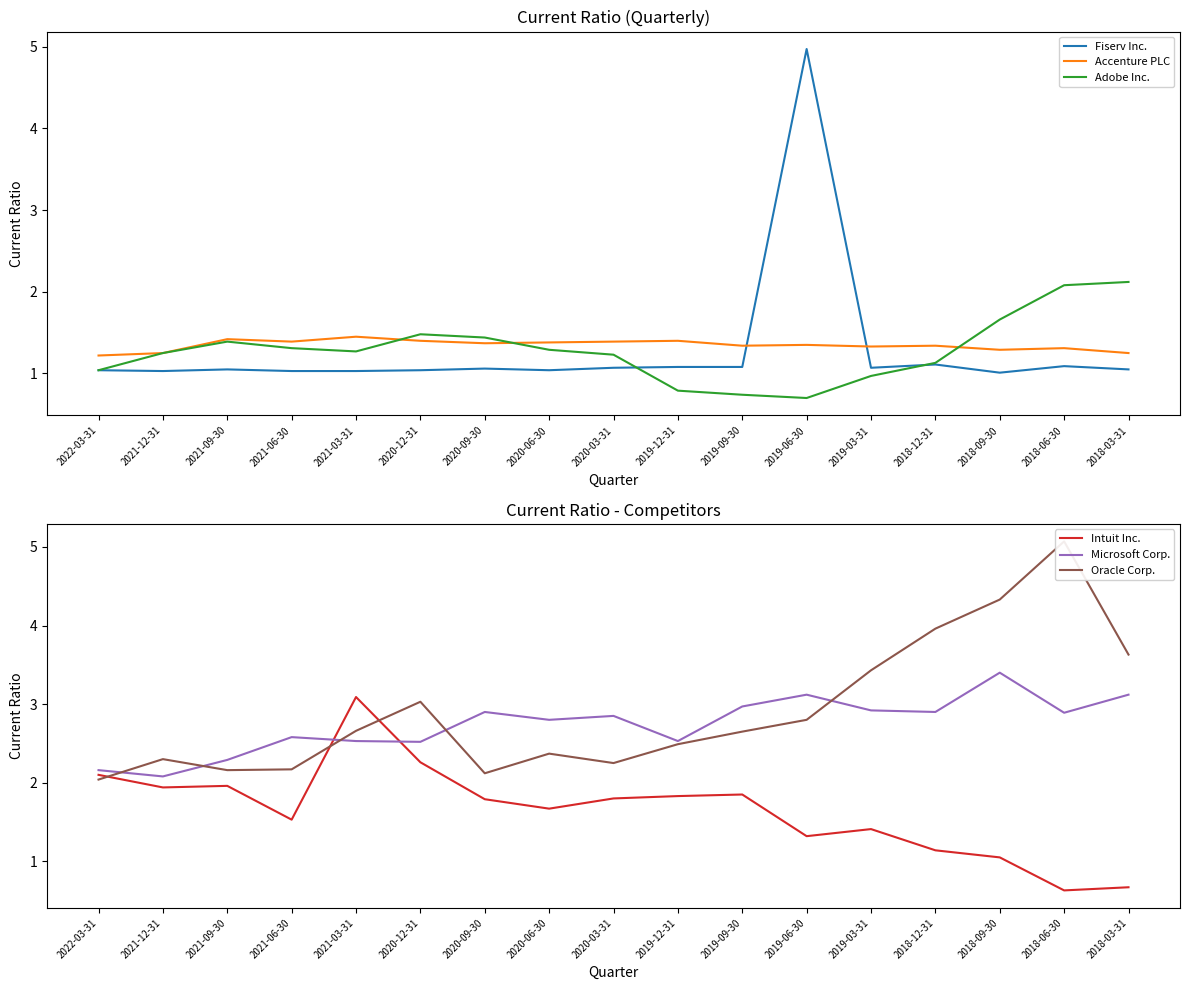

Does the chart display data point markers on the line(s)?

No